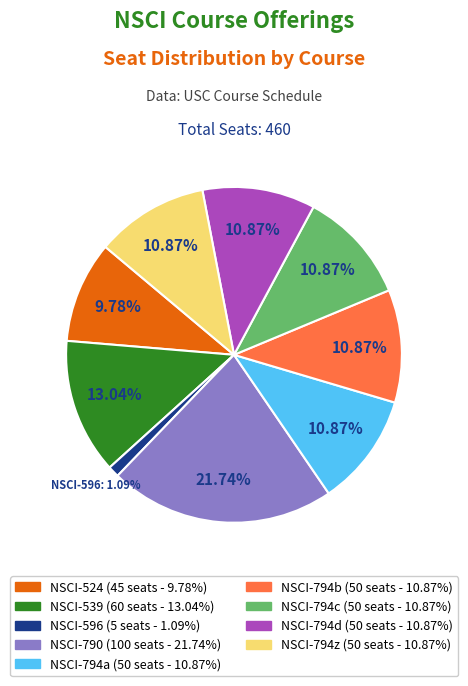

How much of the chart is everything except NSCI-794c?

89.1%